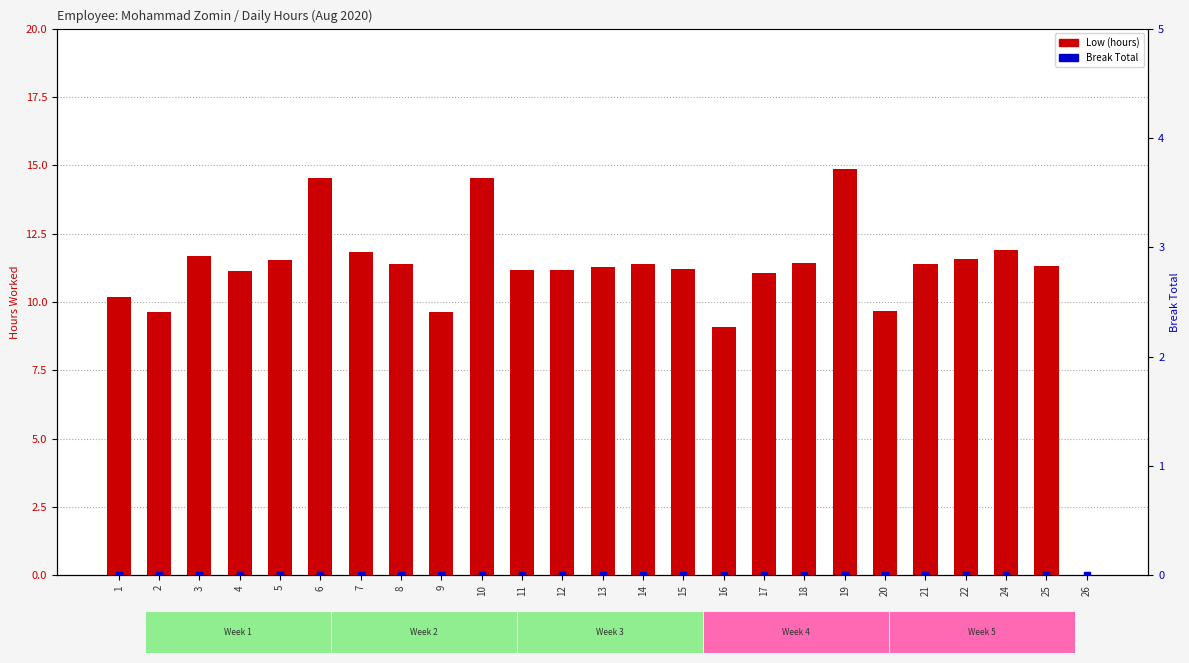

Which series reaches the minimum Y coordinate?

Low (hours)